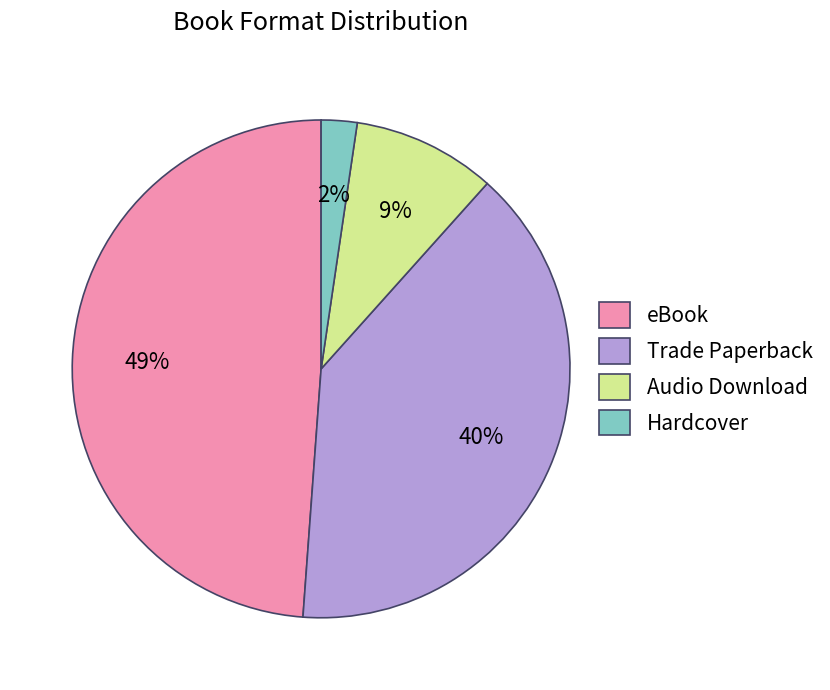

To the nearest percent, what is the difference between the largest and smallest slice percentages?

47%